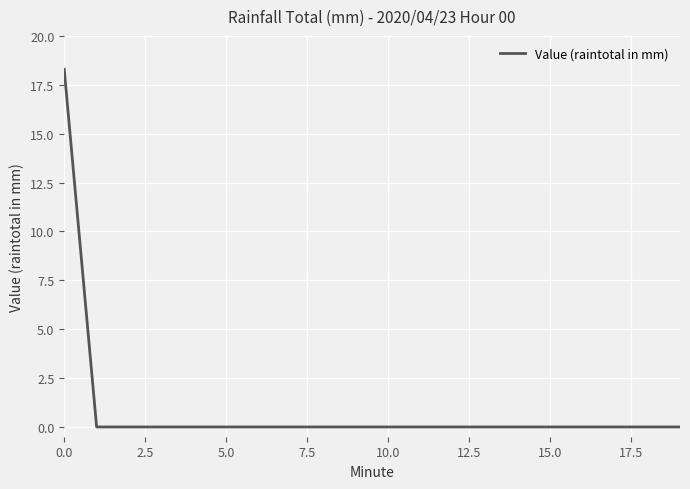

What is the maximum value shown in the chart?

18.3